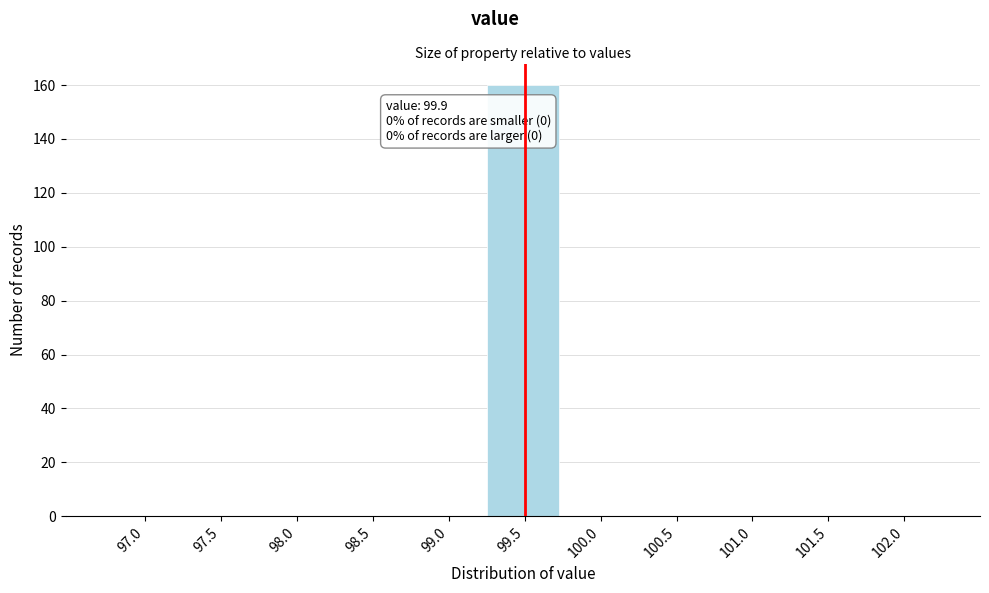

Reading left to right, what are all the values shown in this chart?

97.0=0	97.5=0	98.0=0	98.5=0	99.0=0	99.5=160	100.0=0	100.5=0	101.0=0	101.5=0	102.0=0